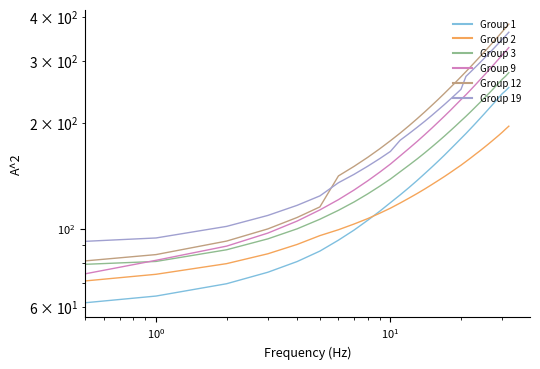

What is the maximum value for Group 9?

326.9